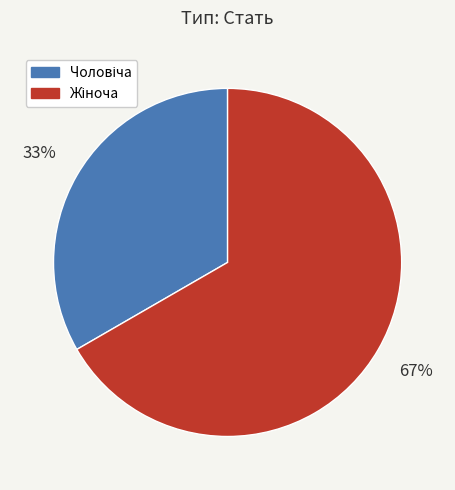

To the nearest percent, what is the average slice percentage?

50%